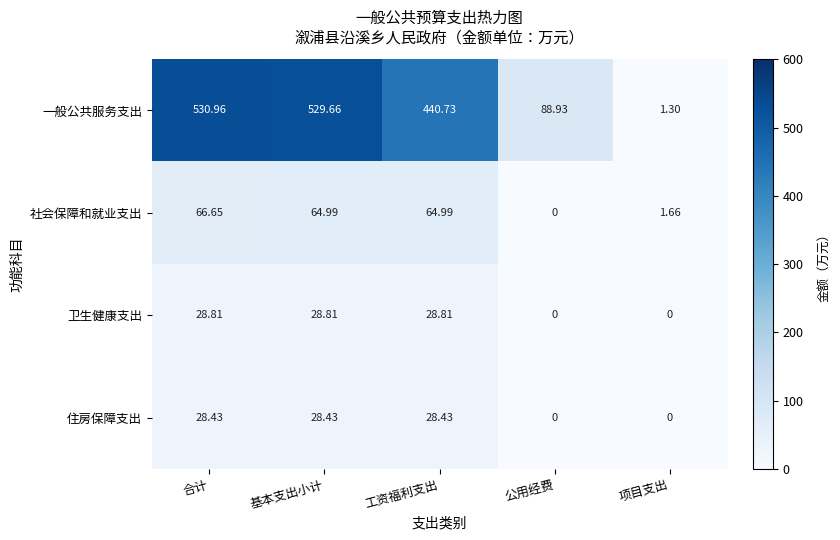

At how many categories does at least one series exceed 384?

3